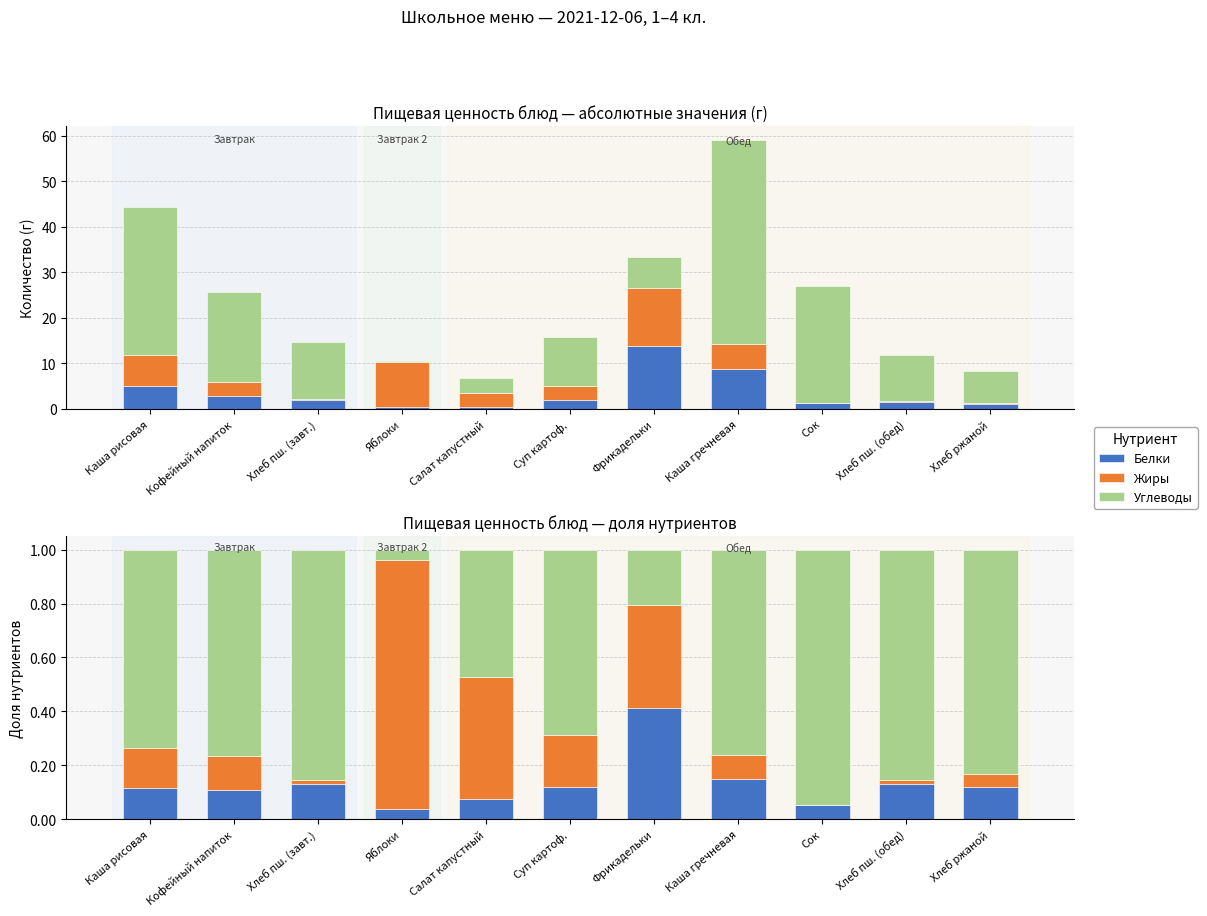

At which category is the sum across all series the highest?

Хлеб пш. (завт.)